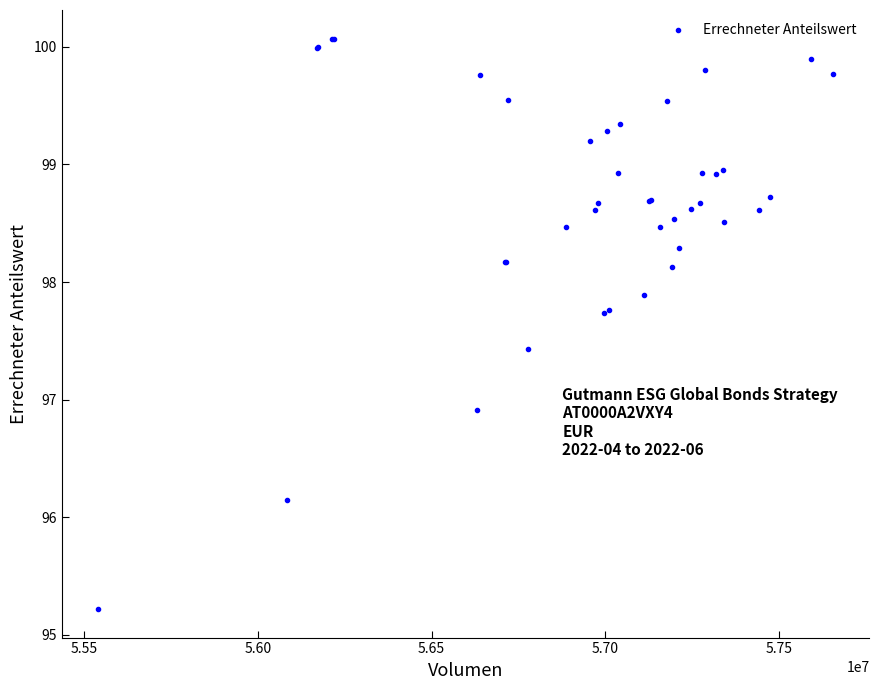

What Y value in the scatter plot is closest to 97?

96.9